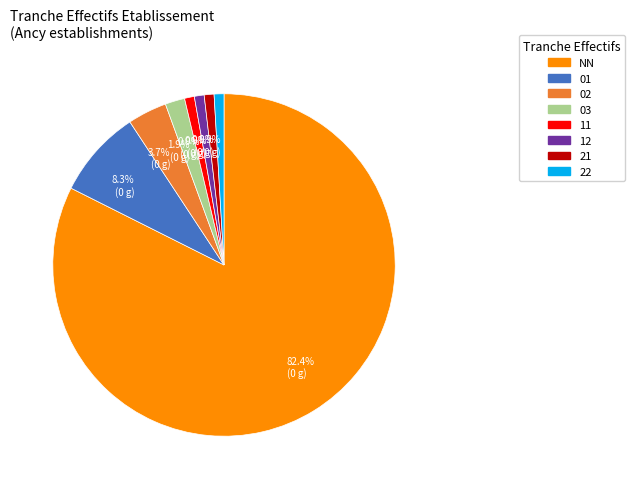

What is the majority slice?

NN